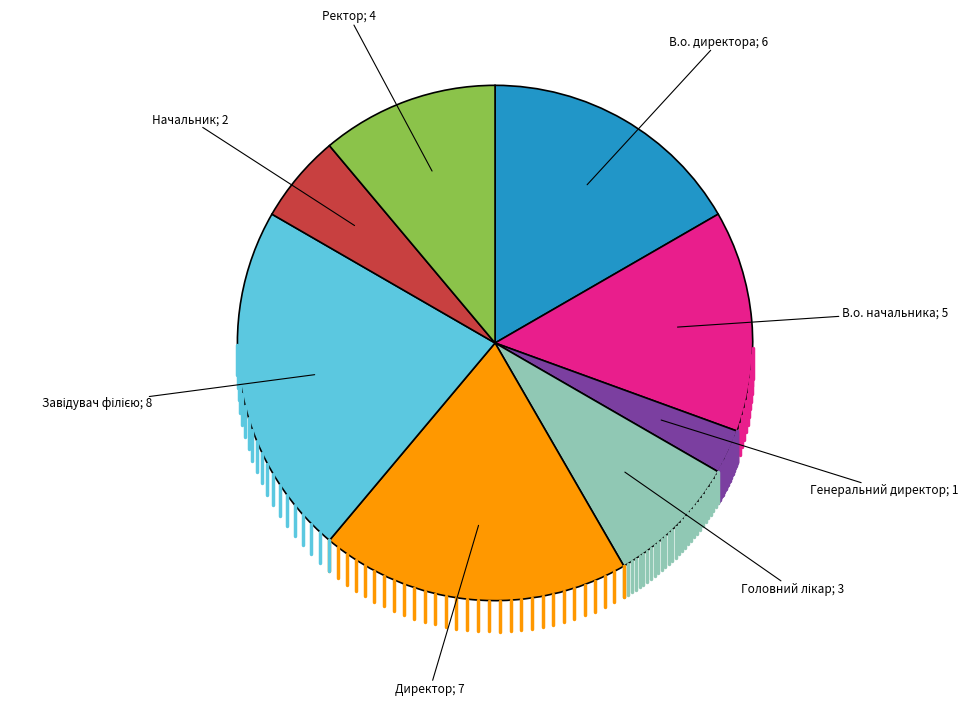

Does any single category account for the majority?

No